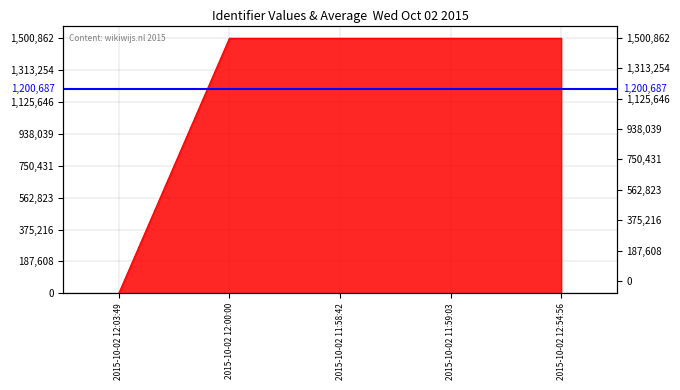

What is the average value?

1200687